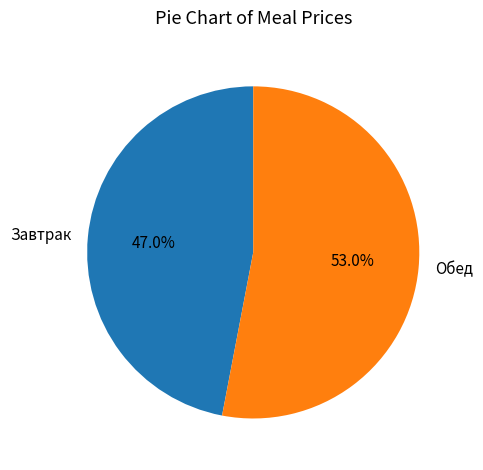

Combined, do Завтрак and Обед account for over 50%?

Yes